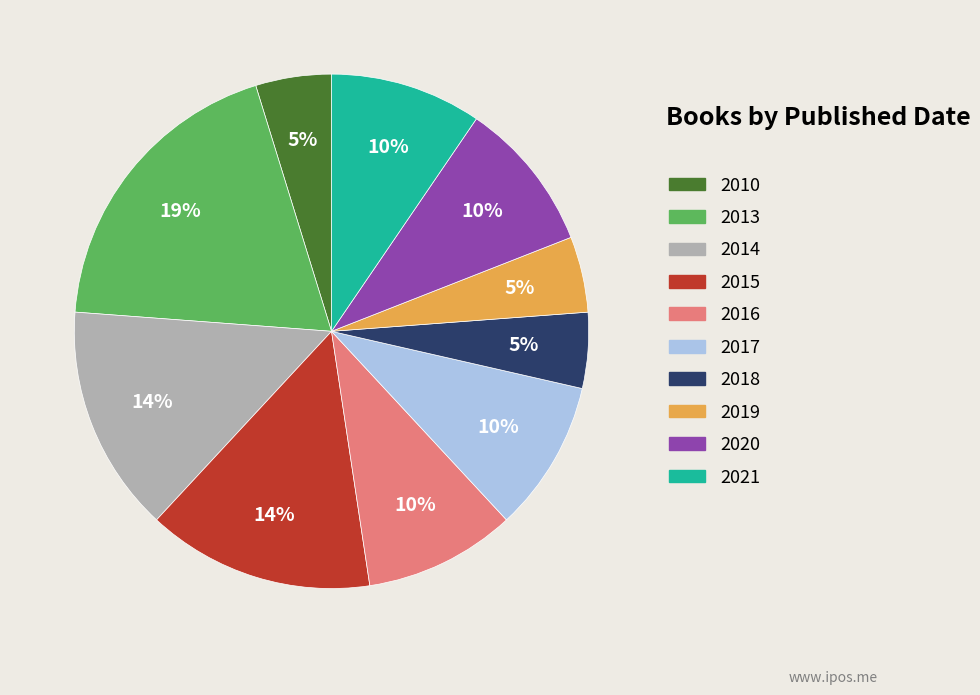

The 2017 slice represents 24% of the pie. True or false?

False